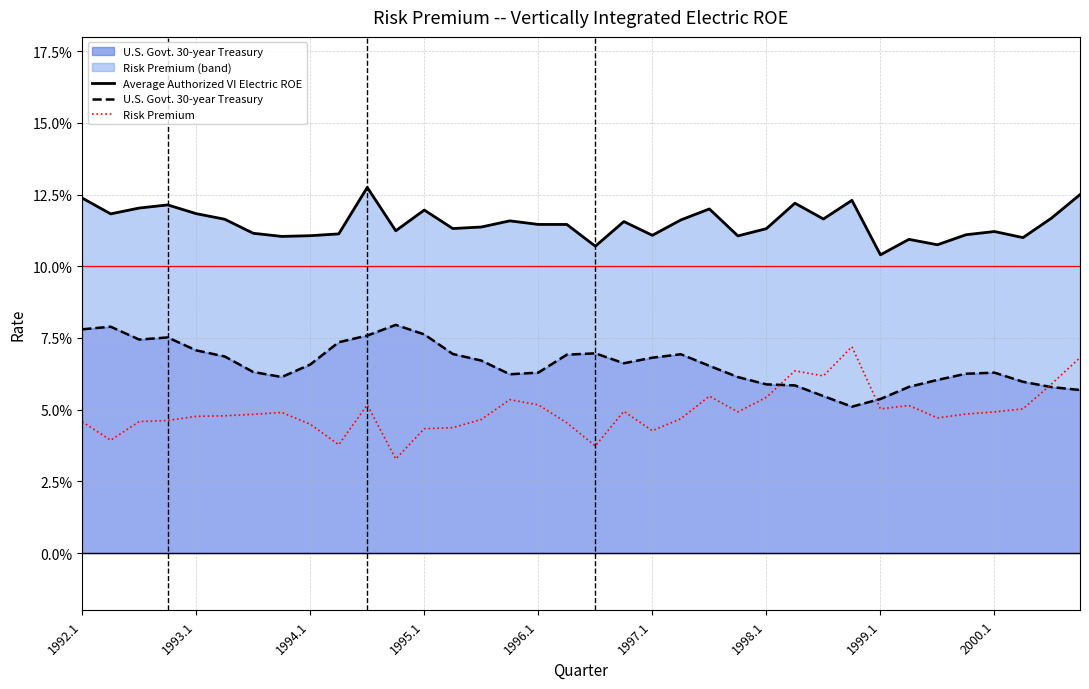

How many lines are shown in the chart?

3